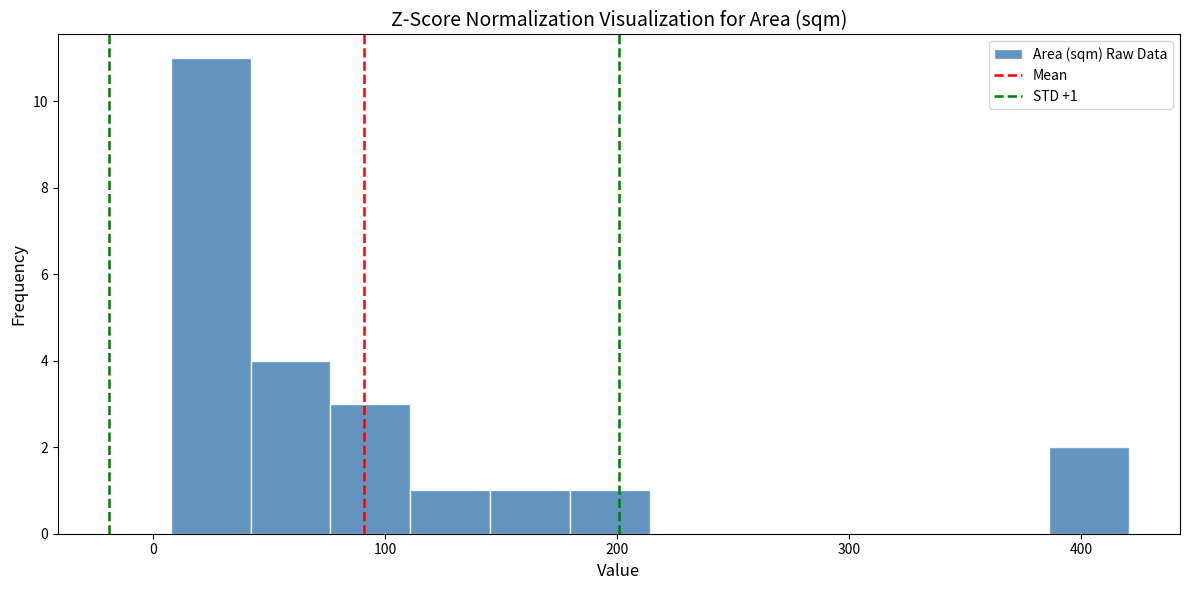

Read against the x-axis, roughly where is the centre of the tallest bar?

20